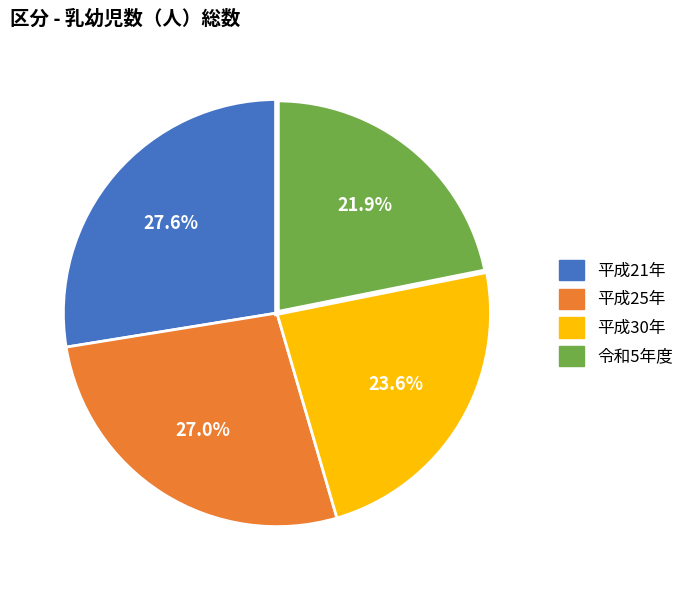

Is there a majority slice in this chart?

No